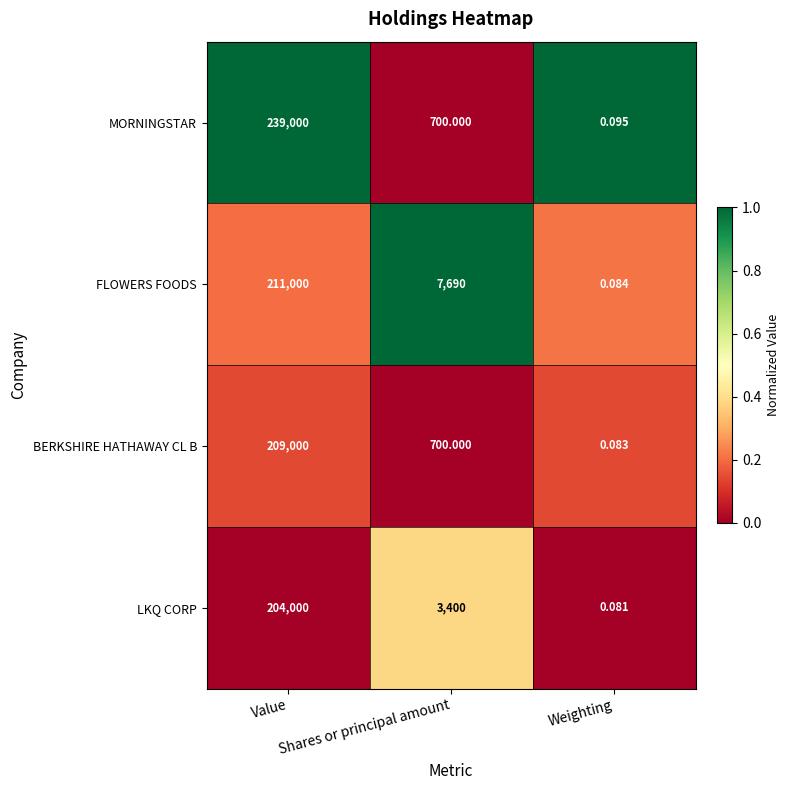

At which label does BERKSHIRE HATHAWAY CL B reach its minimum?

Weighting